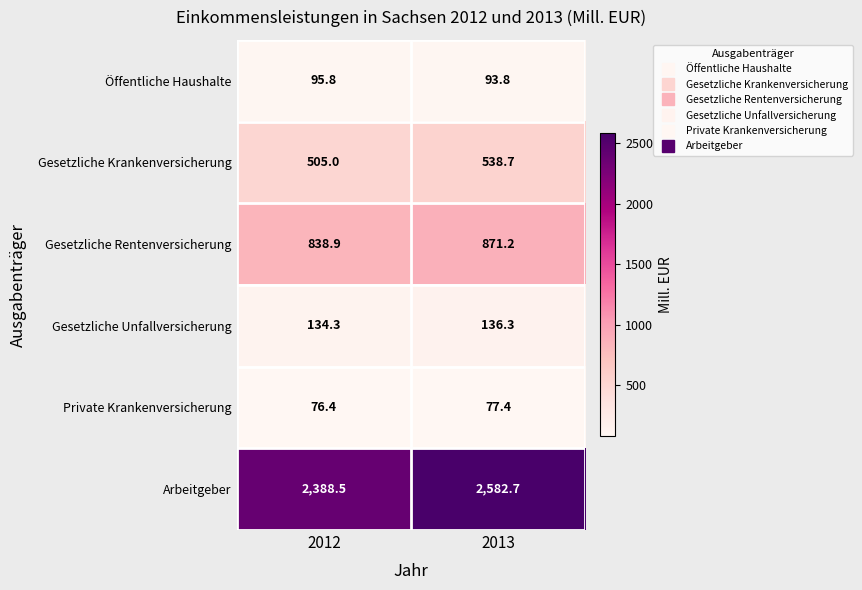

The value of Private Krankenversicherung at 2013 is 34.2. True or false?

False